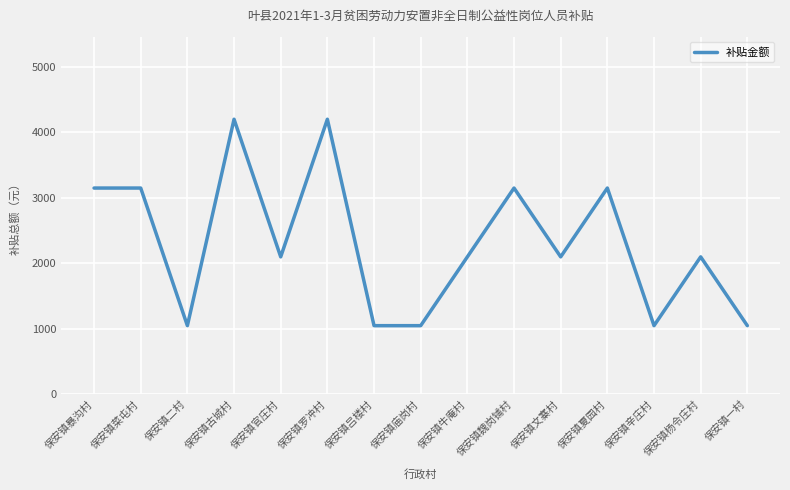

Is it true that the value at 保安镇辛庄村 is 1050?

True